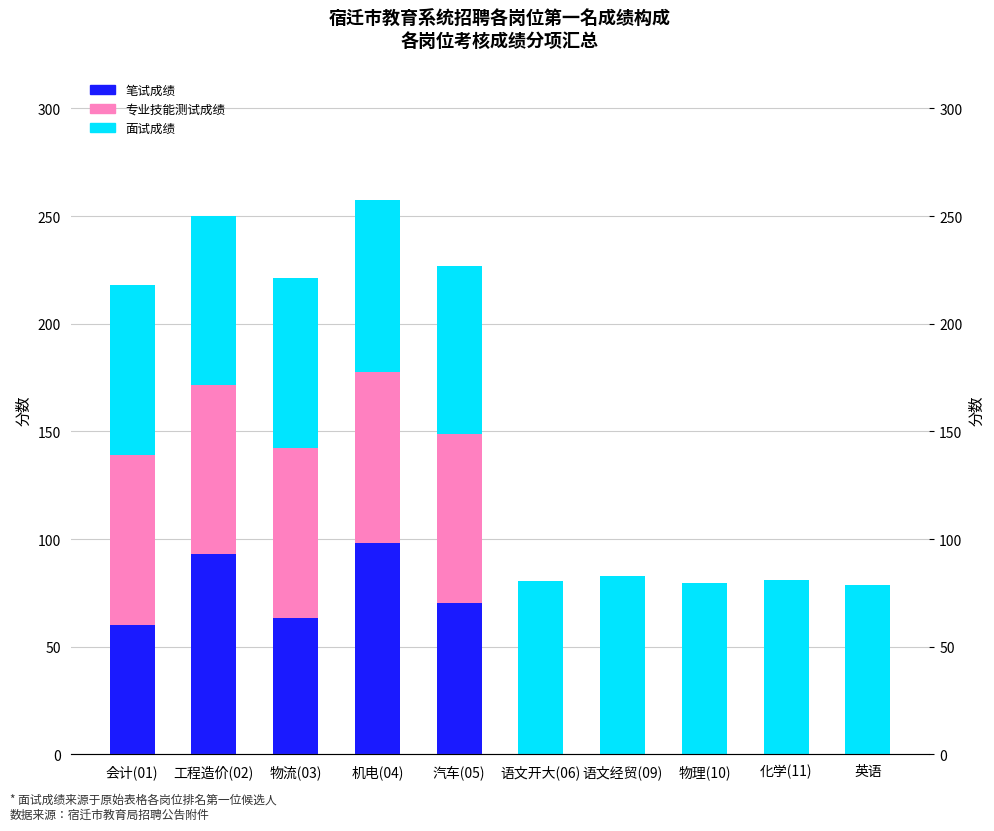

Is the value of 笔试成绩 at 工程造价(02) greater than the value of 面试成绩 at 语文开大(06)?

Yes